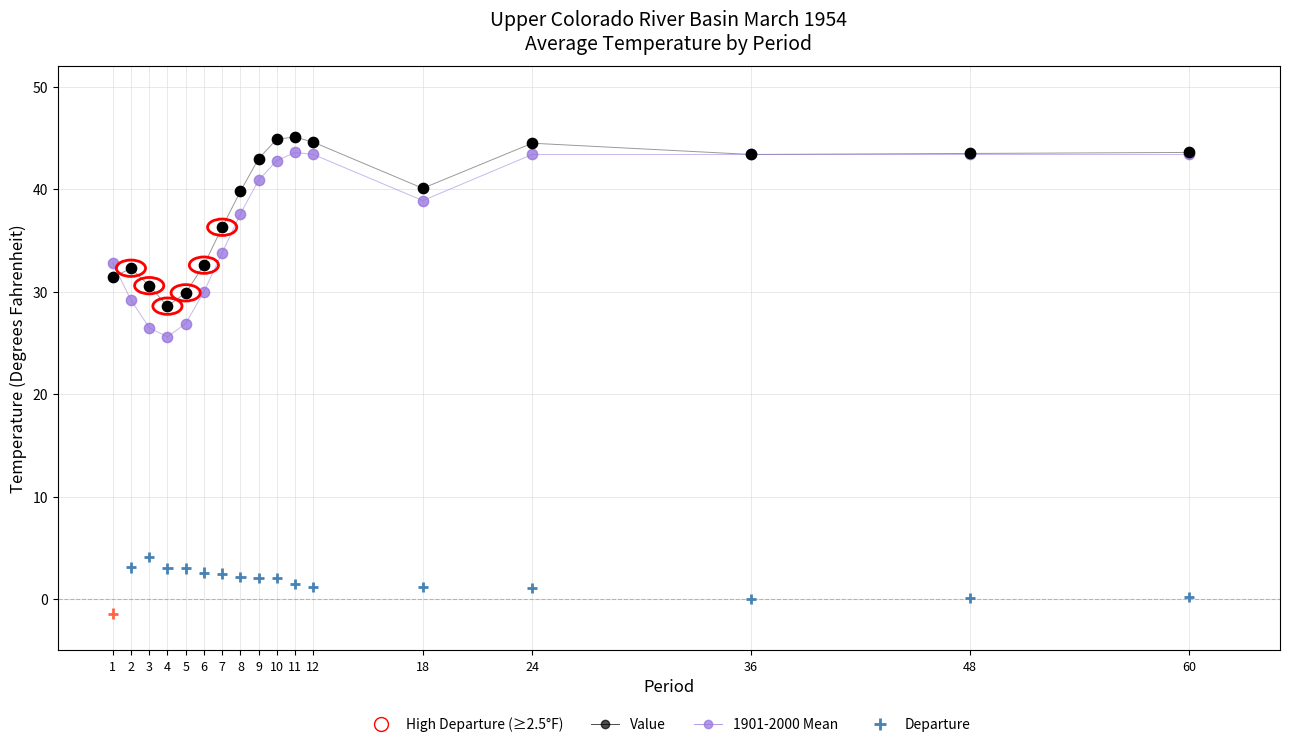

Which series reaches the minimum Y coordinate?

Departure